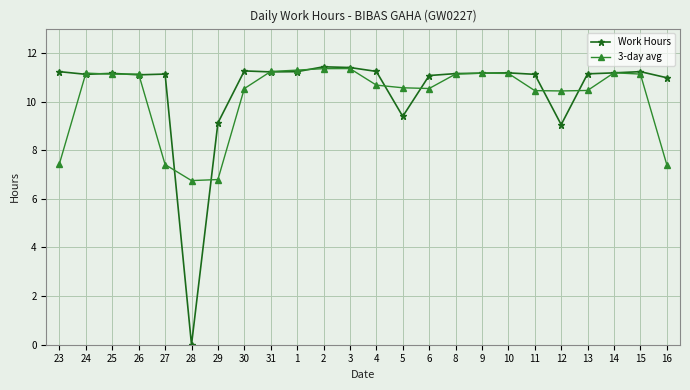

Which series has the widest spread of values?

Work Hours